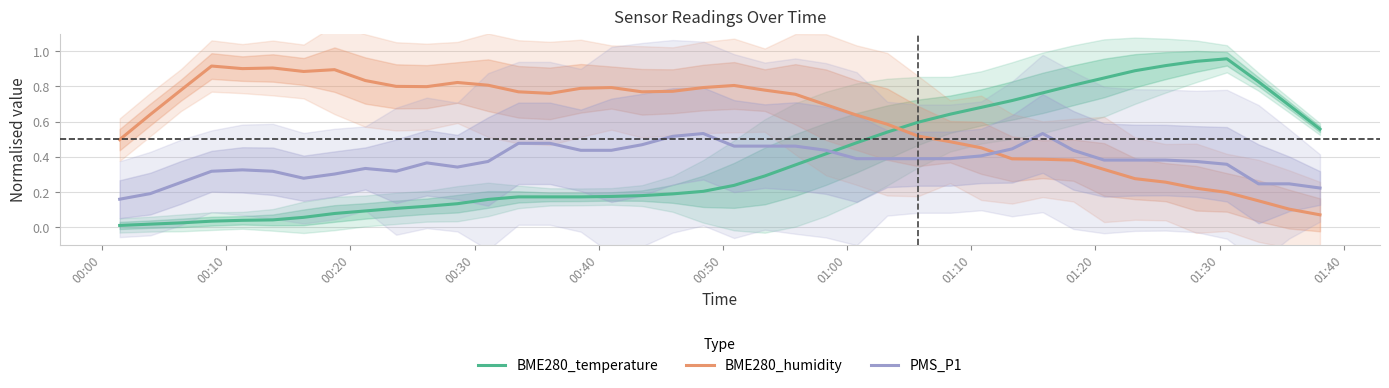

How many intersections are there between BME280_humidity and PMS_P1?

1